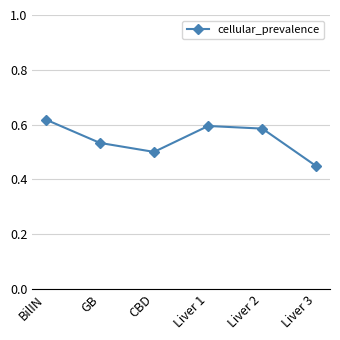

How many interior local valleys (lower than both neighbors) does the data have?

1